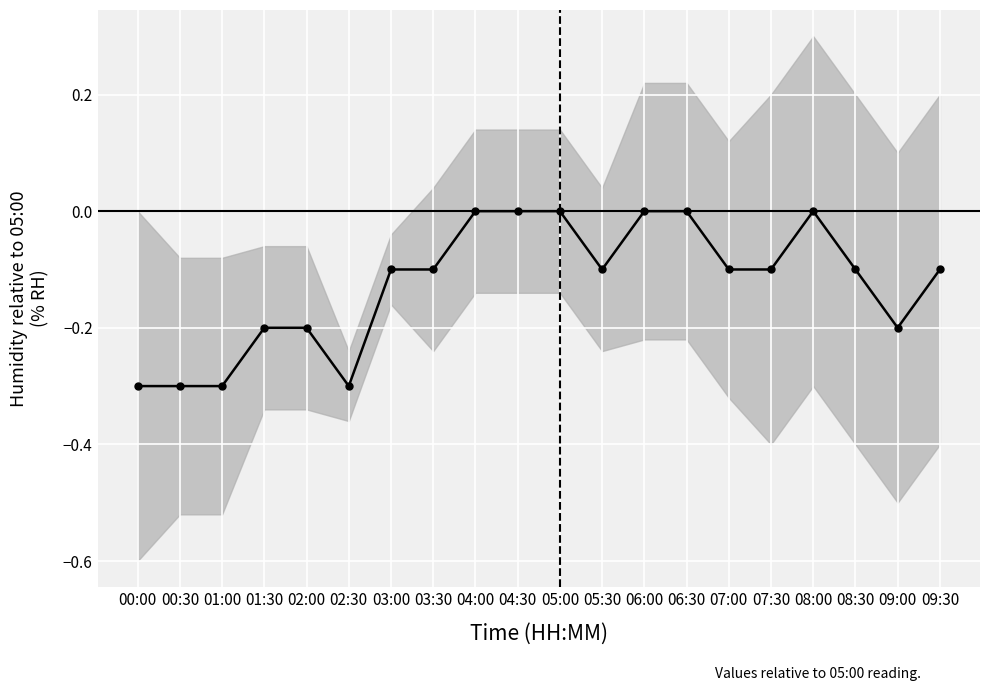

Is it true that the value at 08:00 is -0.1?

False